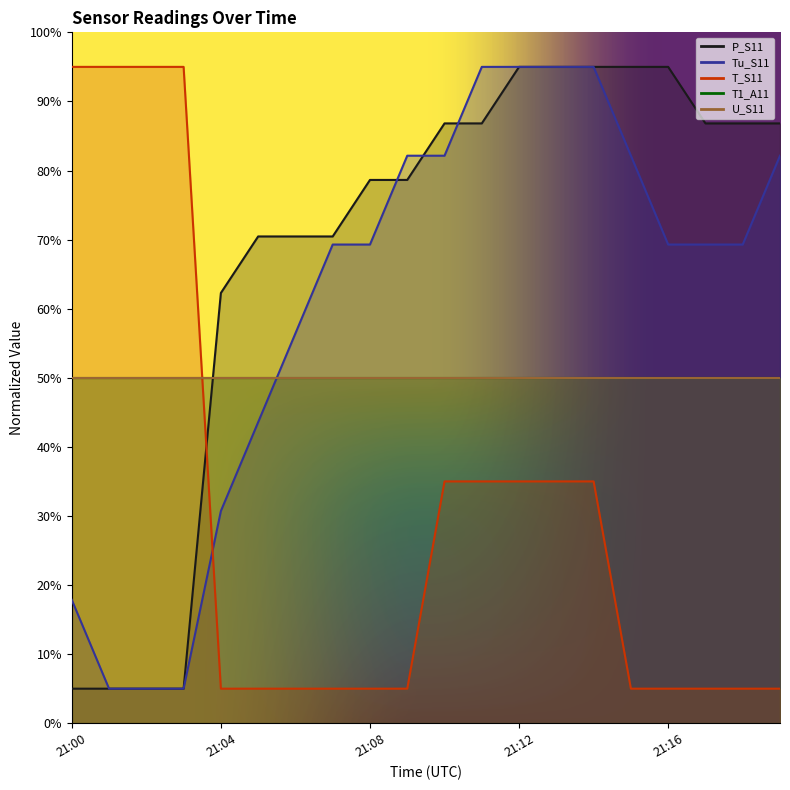

True or false: T_S11 and Tu_S11 cross at least once.

True